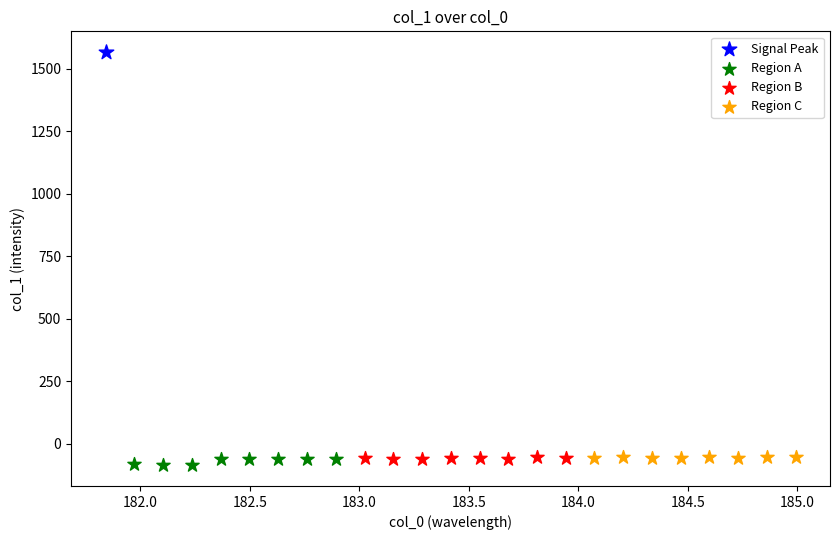

What are all the series names shown in the legend?

Signal Peak, Region A, Region B, Region C